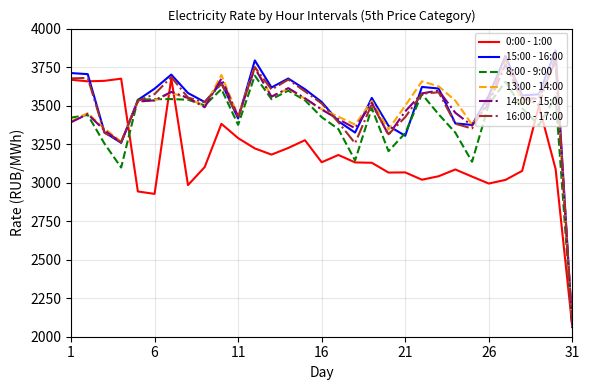

Which series has the widest spread of values?

15:00 - 16:00